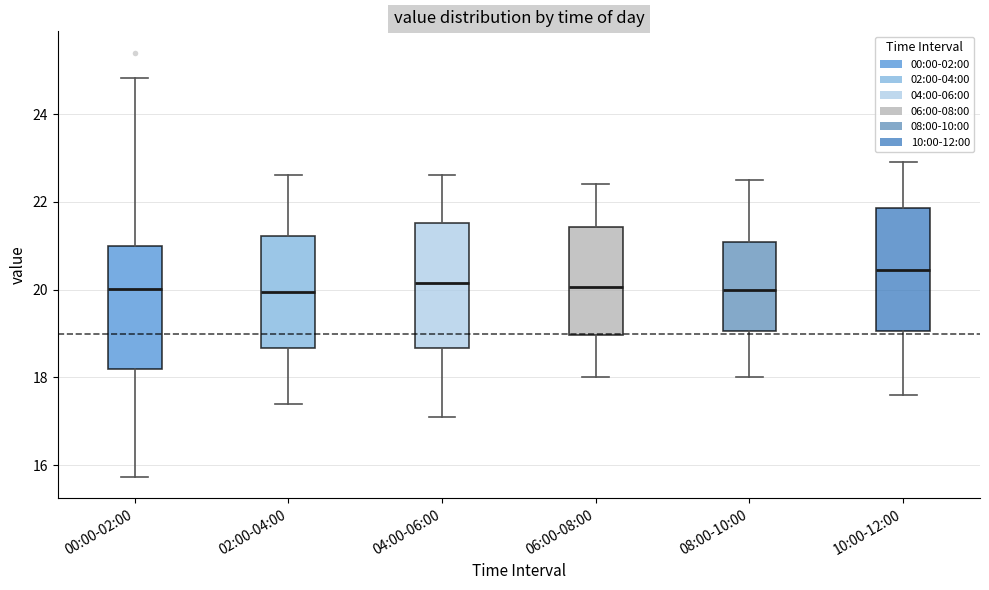

Reading left to right, transcribe this box plot: for each box, give where its median line is, the range the box spans, and where its two whiskers end, as read against the y-axis. The values are not printed on the chart, so give them approximately, as read against the axis.

00:00-02:00: median 20.0, box 18.2 to 21.0, whiskers 15.8 to 24.8
02:00-04:00: median 20.0, box 18.6 to 21.2, whiskers 17.4 to 22.6
04:00-06:00: median 20.2, box 18.6 to 21.6, whiskers 17.2 to 22.6
06:00-08:00: median 20.0, box 19.0 to 21.4, whiskers 18.0 to 22.4
08:00-10:00: median 20.0, box 19.0 to 21.0, whiskers 18.0 to 22.6
10:00-12:00: median 20.4, box 19.0 to 21.8, whiskers 17.6 to 23.0